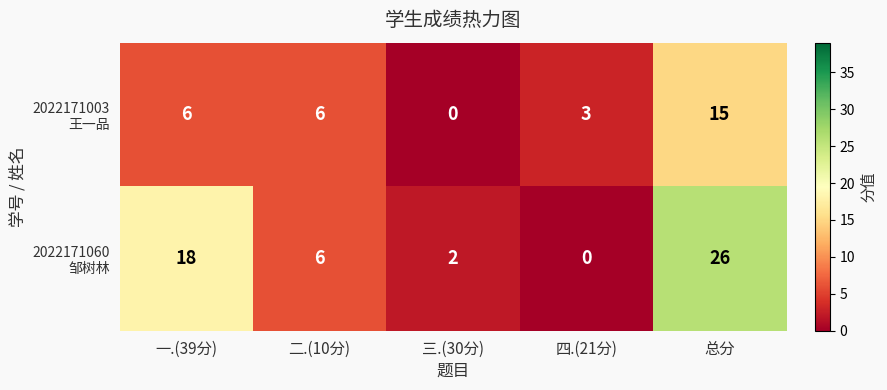

At which category does the chart reach its peak across all series?

总分